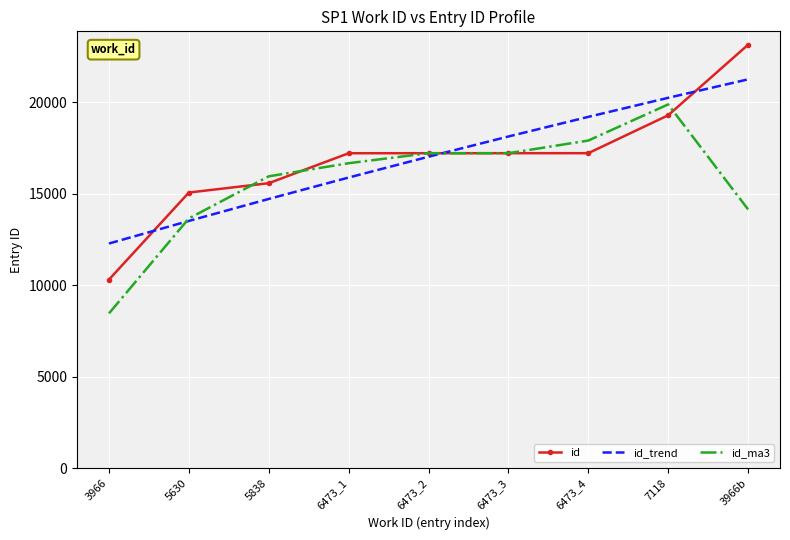

Which series has the widest spread of values?

id